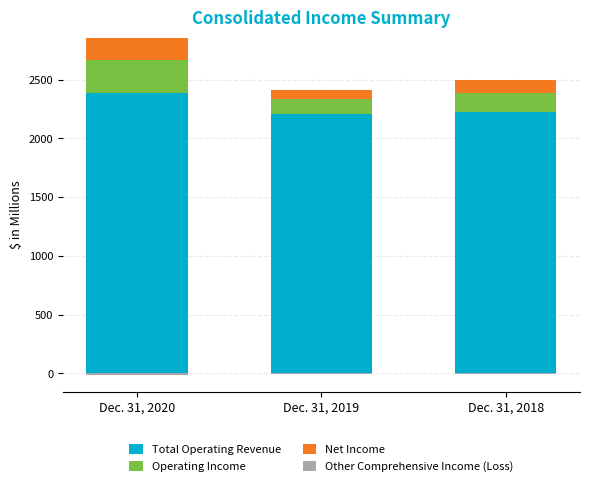

Rank the series at Dec. 31, 2019 from highest to lowest value.

Total Operating Revenue, Operating Income, Net Income, Other Comprehensive Income (Loss)